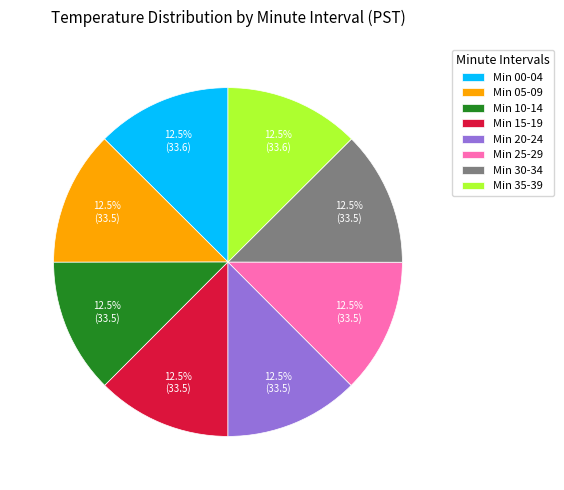

Does Min 20-24 represent more than half of the total?

No